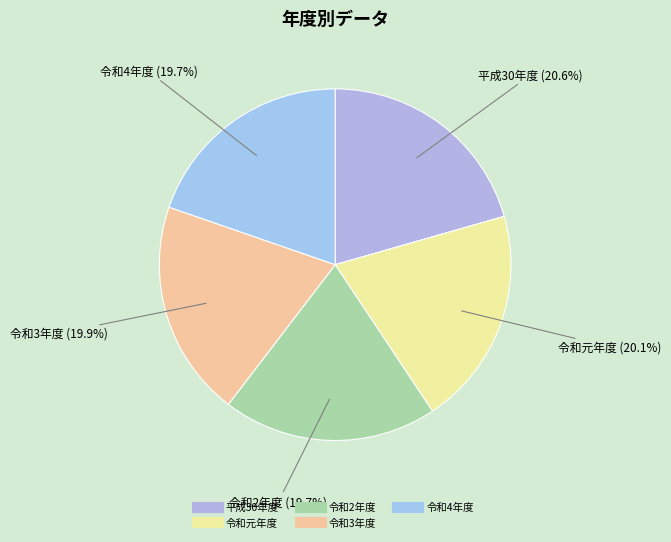

Is it true that 令和4年度 is 20% of the pie?

True